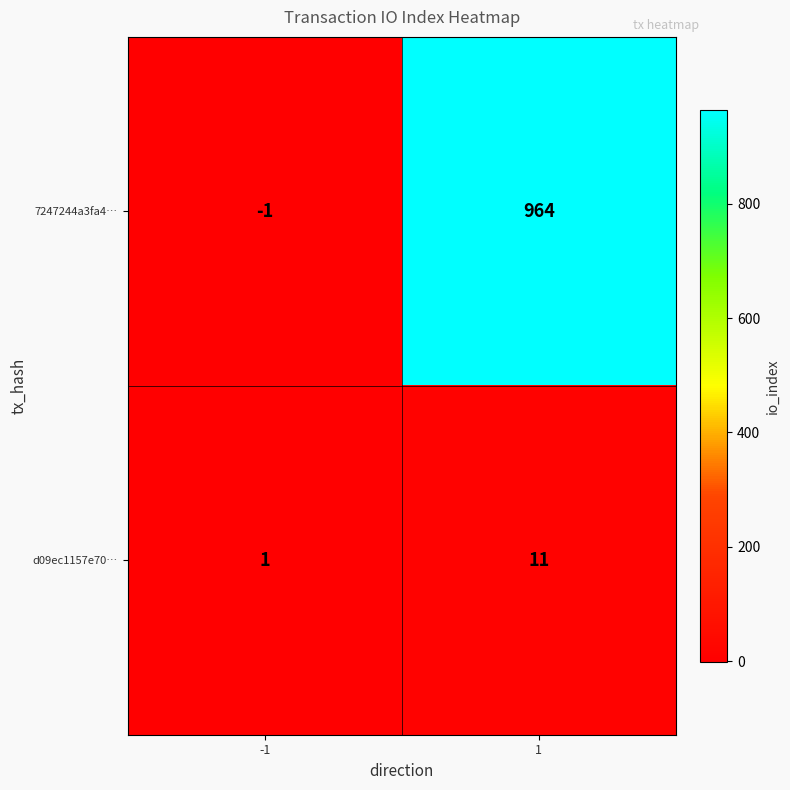

Reading right to left, what are all the values shown in this chart?

7247244a3fa4…: 964	-1
d09ec1157e70…: 11	1